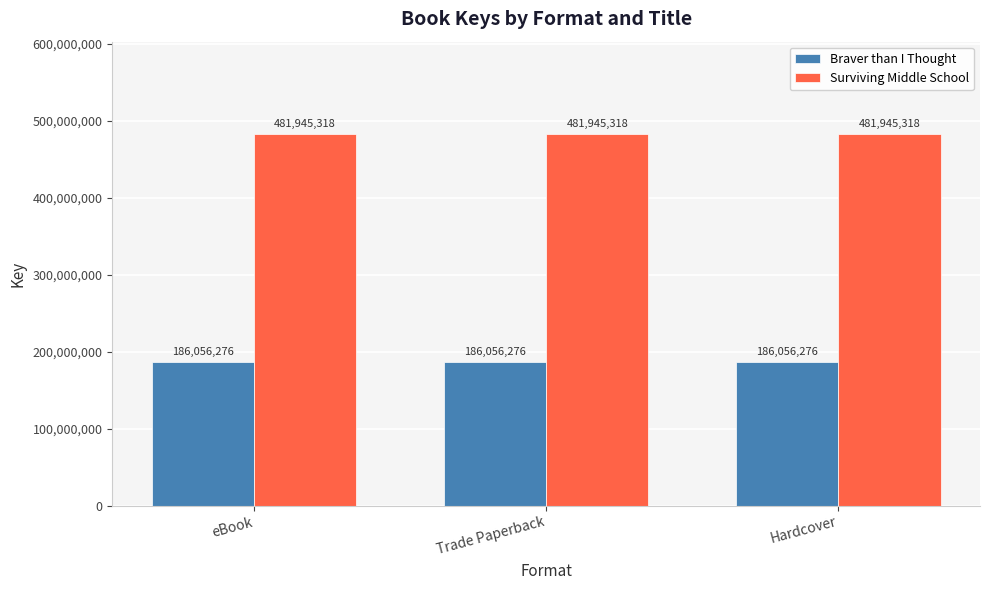

The value of Surviving Middle School at eBook is 301669781. True or false?

False